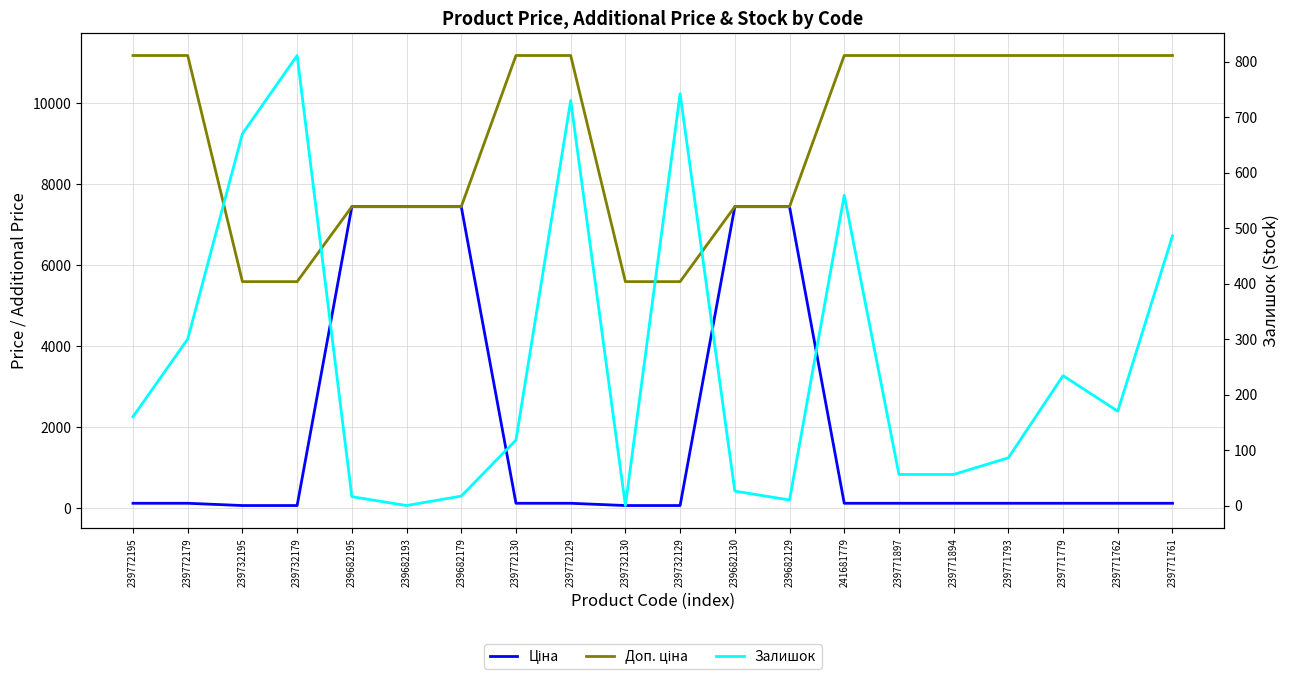

The value of Доп. ціна at 239772130 is 5625.7. True or false?

False